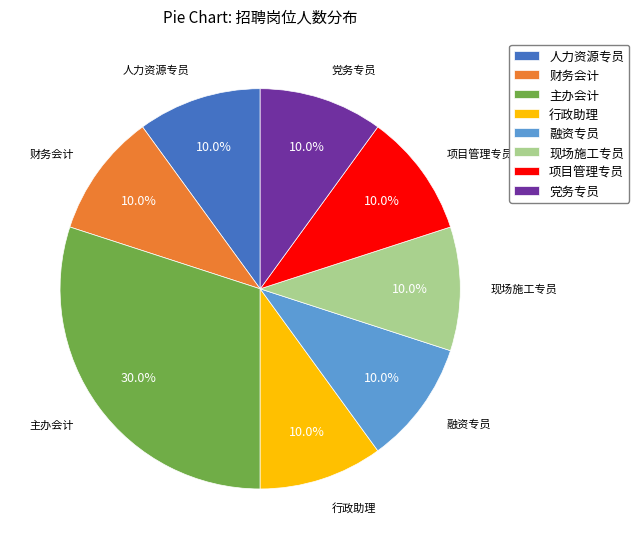

To the nearest percent, what portion does 项目管理专员 represent?

10%